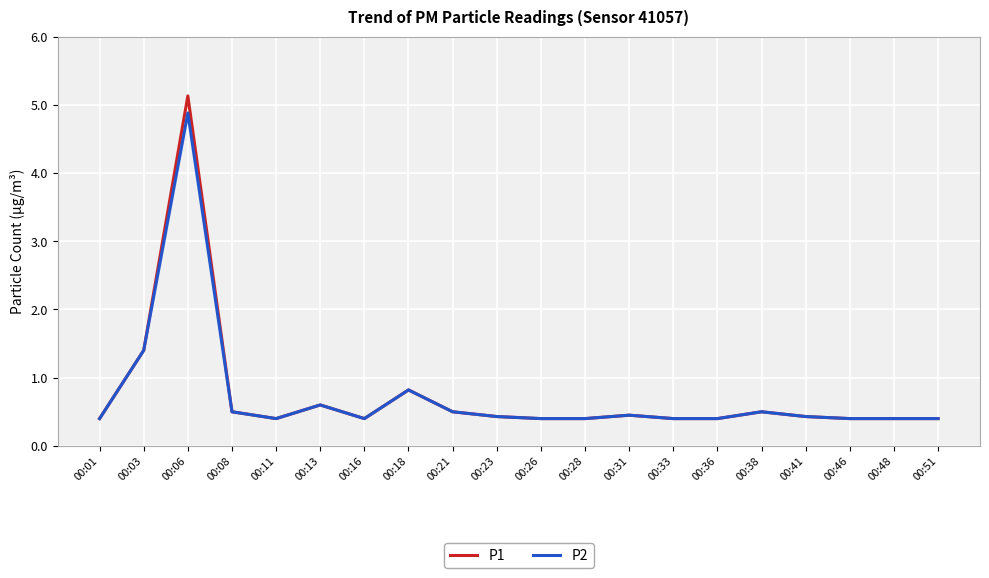

What is the smallest value displayed?

0.4